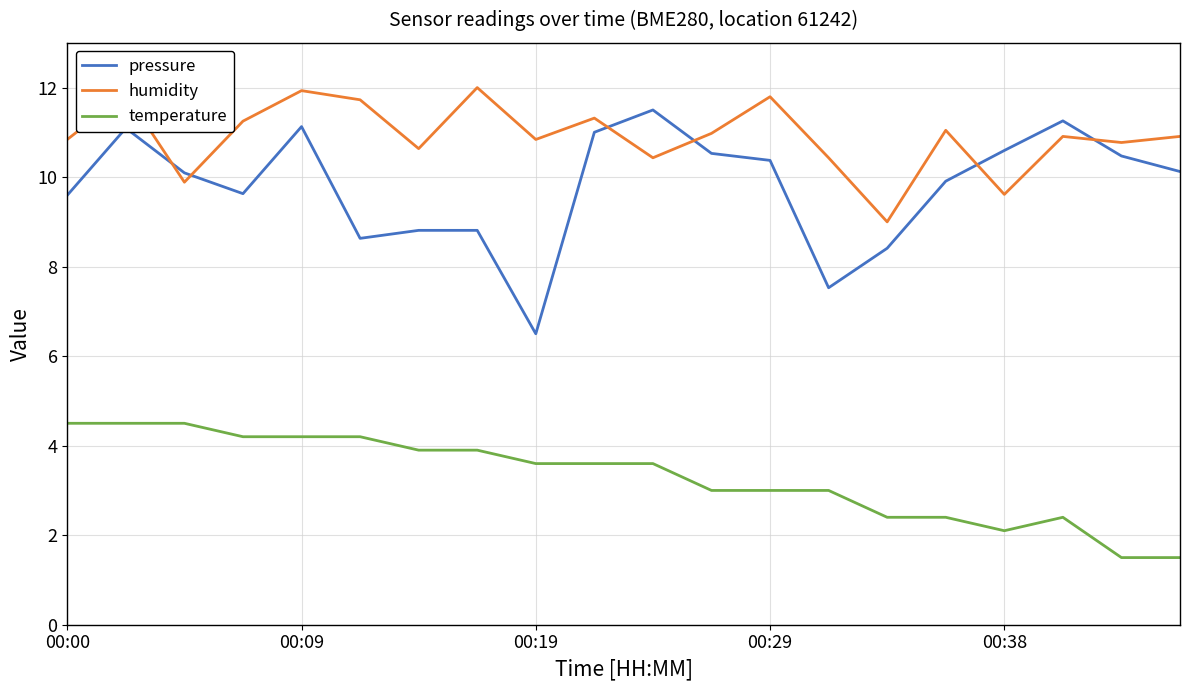

Which series has the largest total across all categories?

humidity